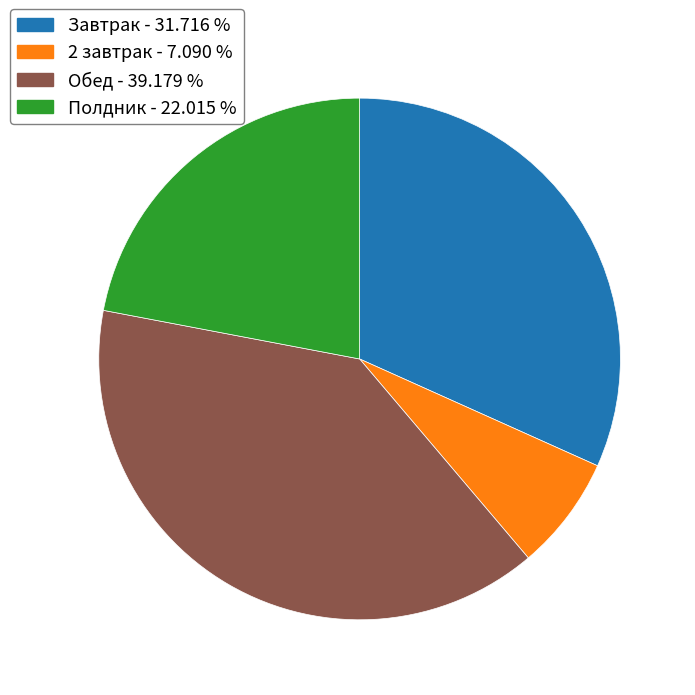

Combined, do Полдник and Обед account for over 50%?

Yes